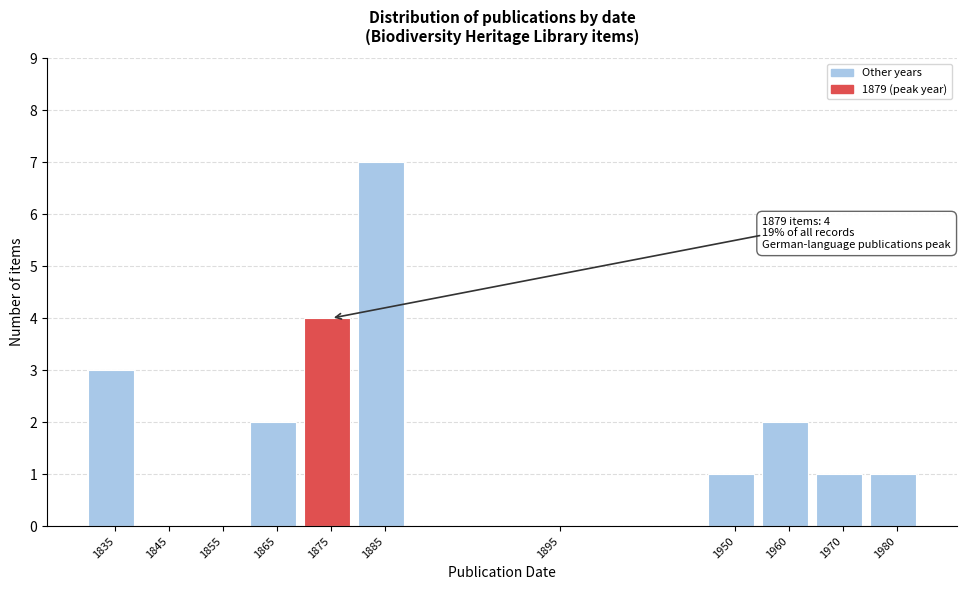

Reading right to left, list all the values displayed in this chart.

1980=1	1970=1	1960=2	1950=1	1895=0	1885=7	1875=4	1865=2	1855=0	1845=0	1835=3